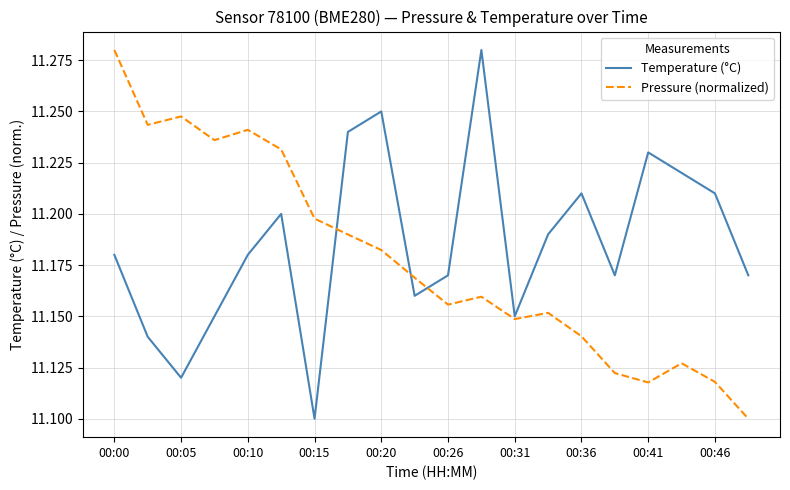

Which series has the largest total across all categories?

Temperature (°C)